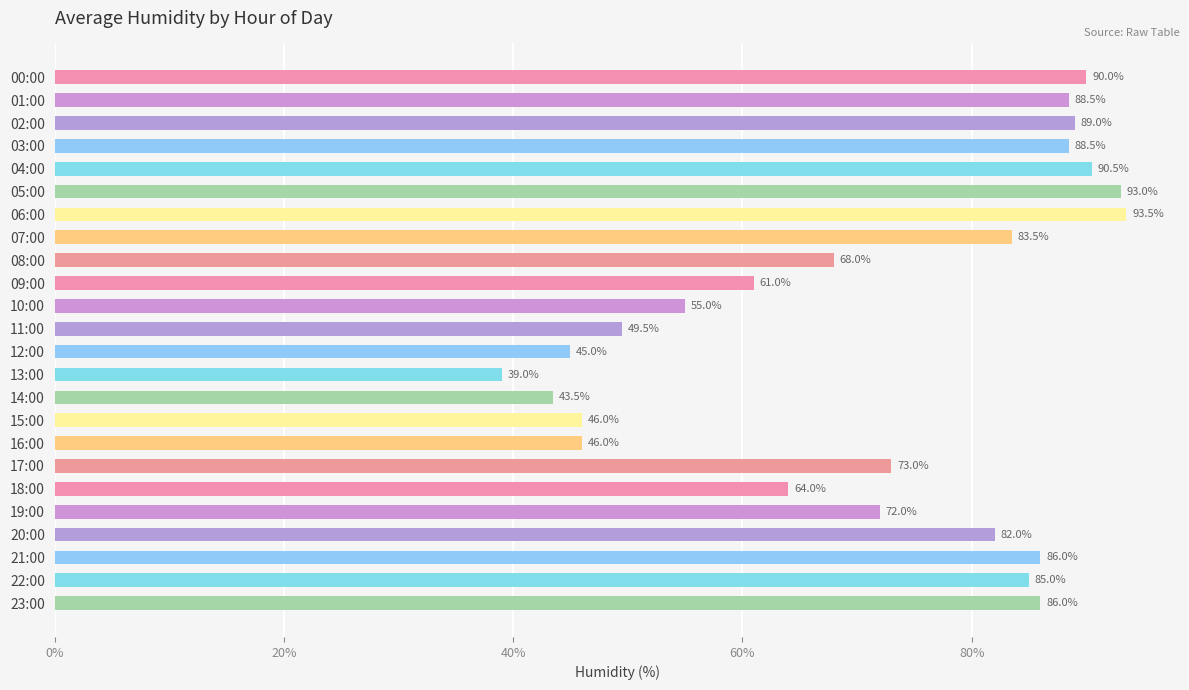

What is the difference between the values at 01:00 and 17:00?

15.5